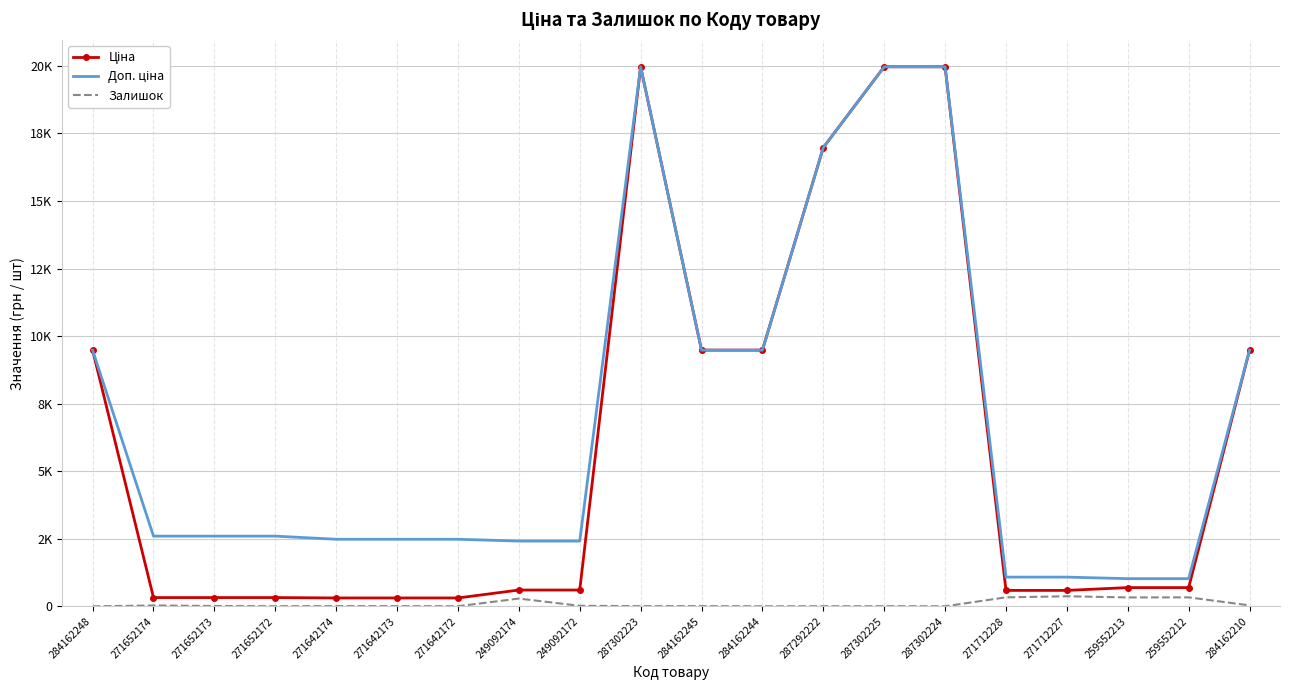

Where is Ціна nearest to the value 10137?

284162248